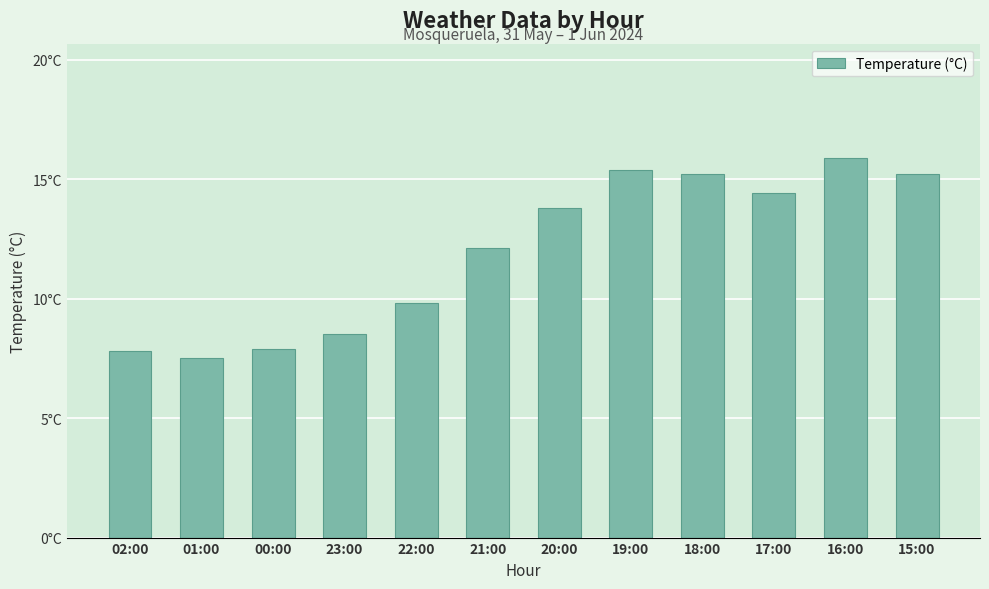

Reading right to left, list all the values displayed in this chart.

15:00=15.2	16:00=15.9	17:00=14.4	18:00=15.2	19:00=15.4	20:00=13.8	21:00=12.1	22:00=9.8	23:00=8.5	00:00=7.9	01:00=7.5	02:00=7.8